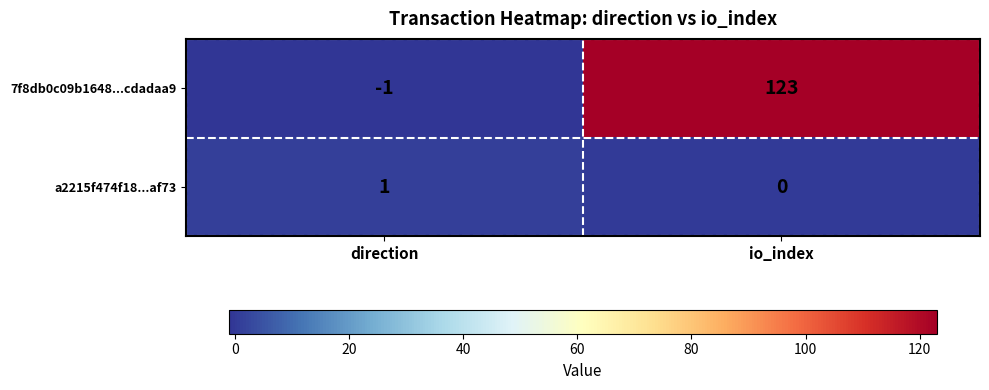

Rank the series at io_index from highest to lowest value.

7f8db0c09b1648...cdadaa9, a2215f474f18...af73